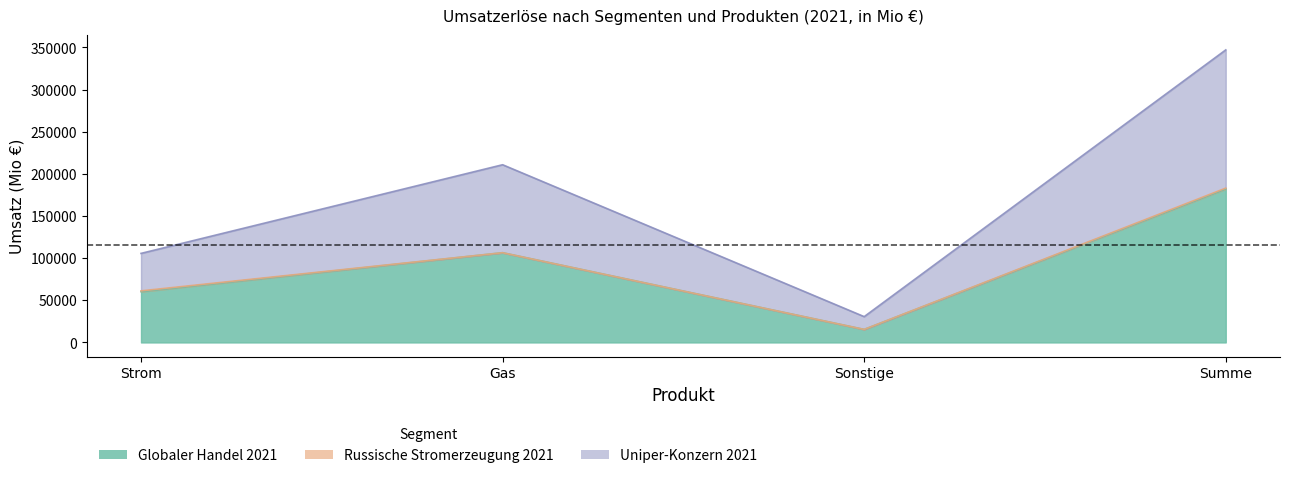

True or false: Uniper-Konzern 2021 and Globaler Handel 2021 cross at least once.

False